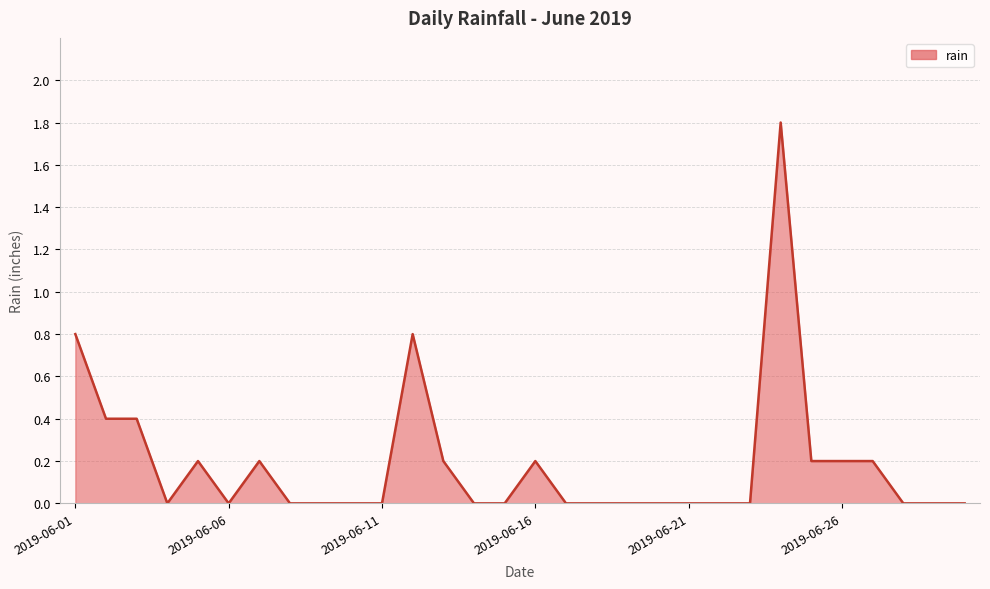

What is the maximum value shown in the chart?

1.8